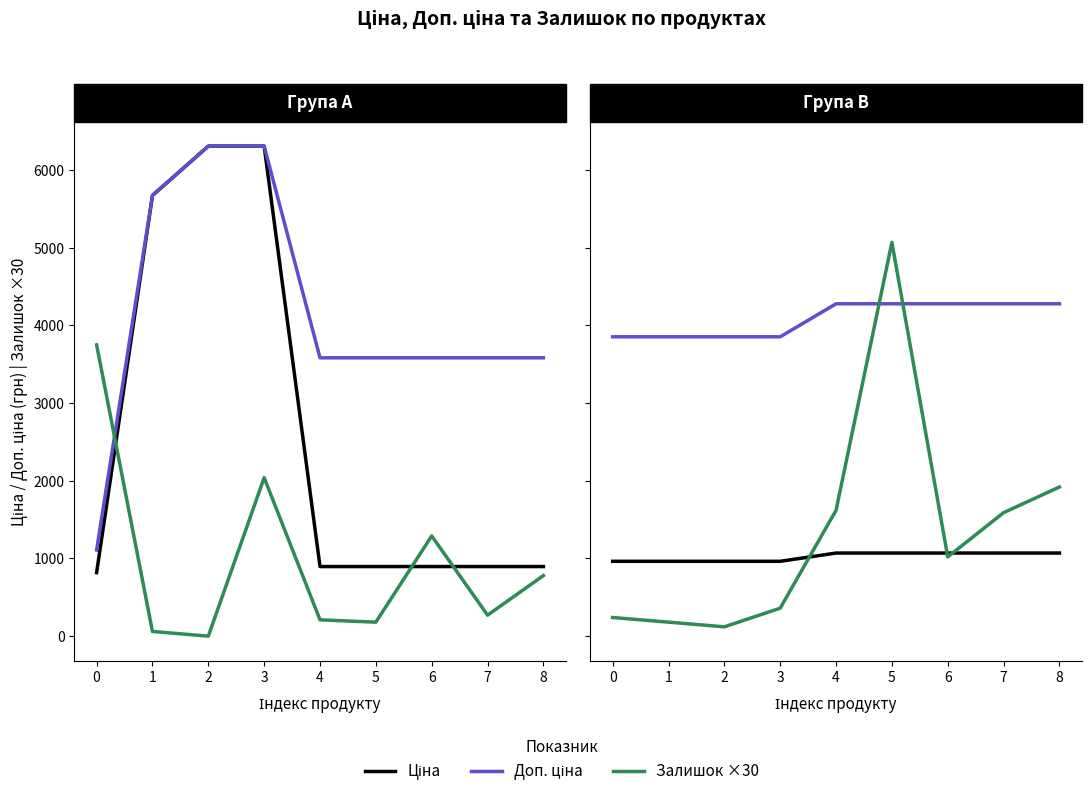

Read the Залишок ×30 value at 0.

240.0